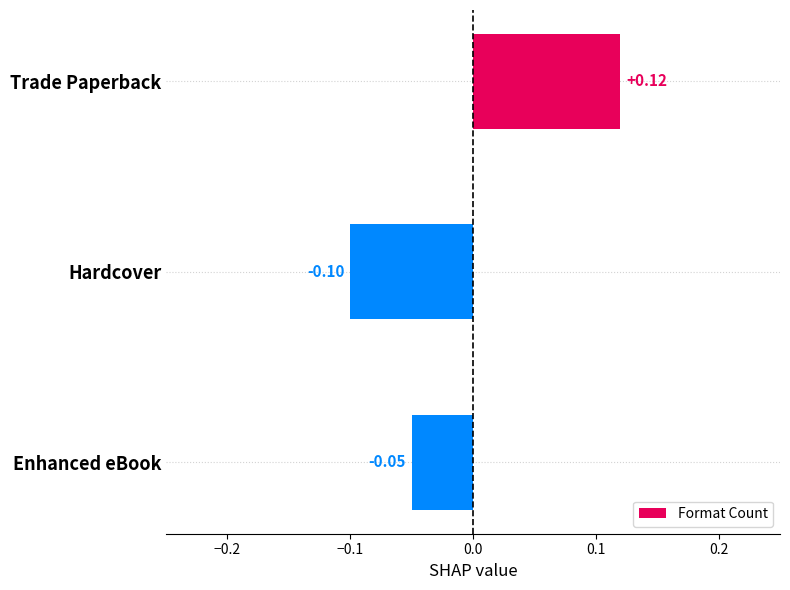

List the labels in order of value, smallest first.

Hardcover, Enhanced eBook, Trade Paperback